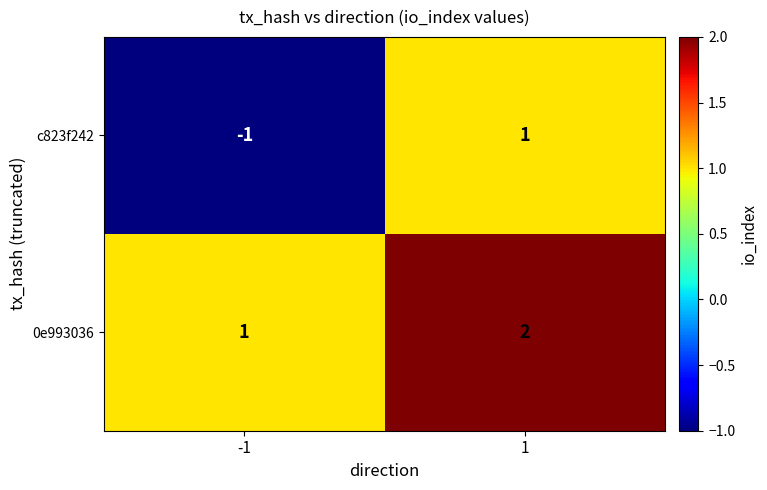

What is the difference between the highest and lowest values at -1?

2